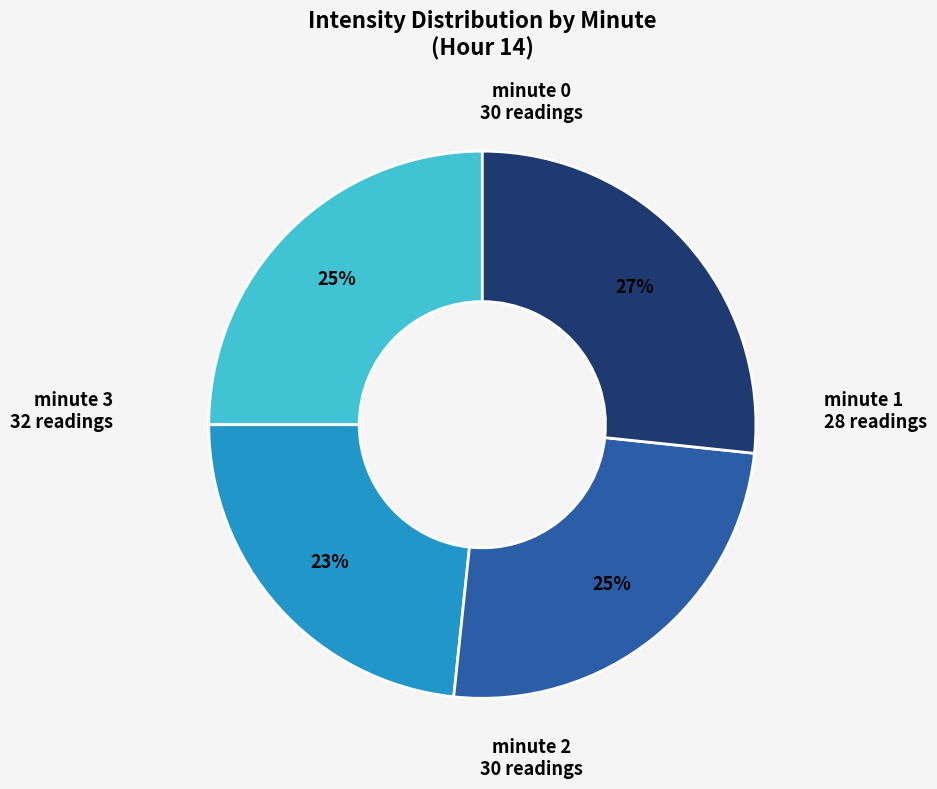

To the nearest percent, what is the average slice percentage?

25%